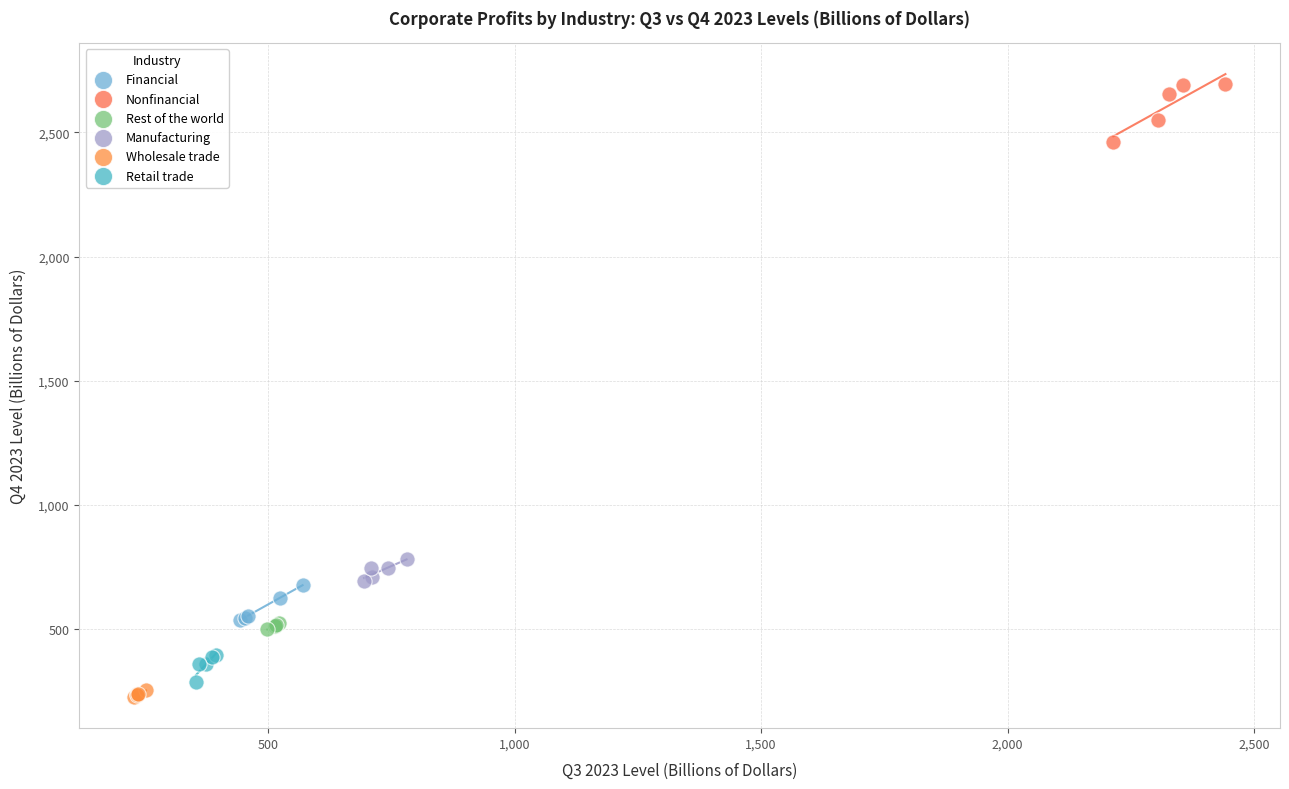

Which series reaches the maximum Y coordinate?

Nonfinancial